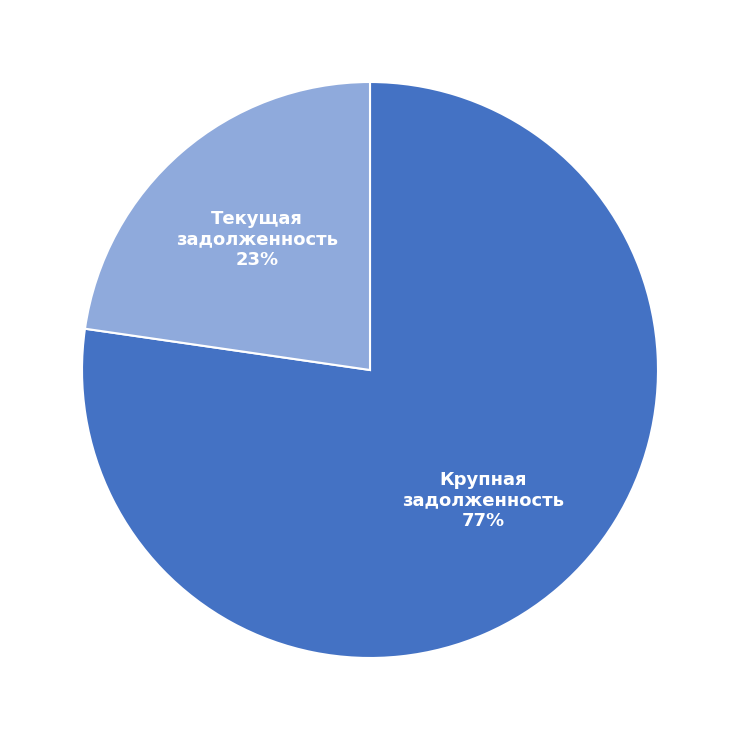

Rank the categories by value from highest to lowest.

Крупная задолженность, Текущая задолженность